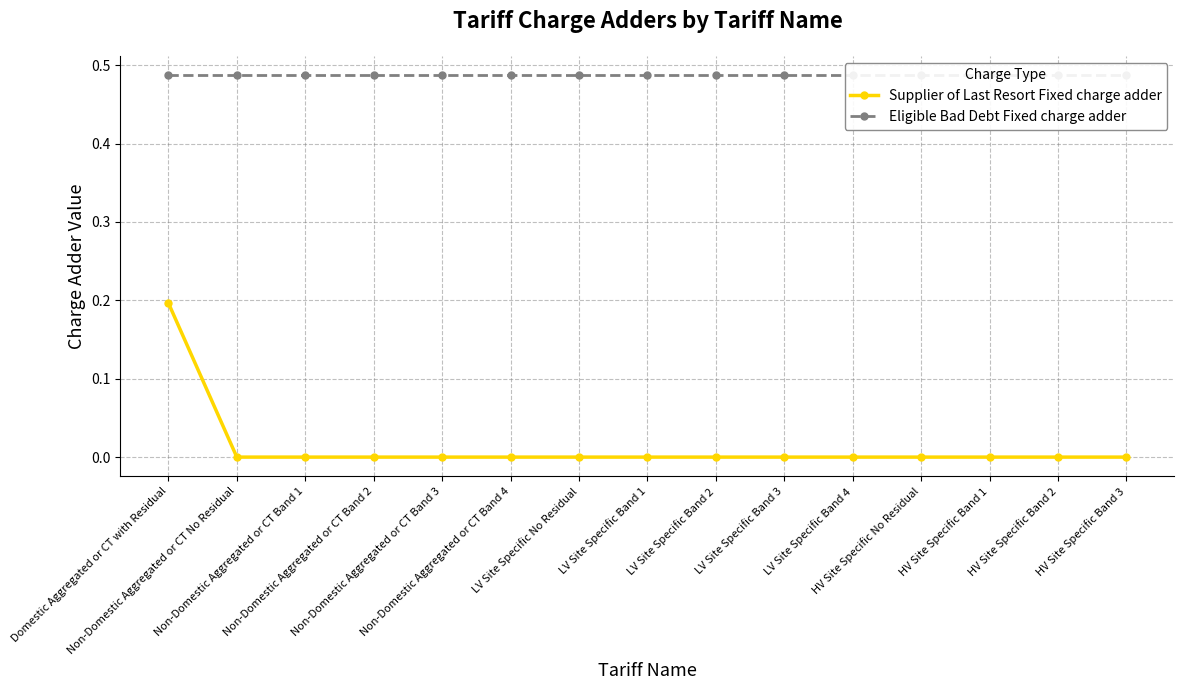

What is the difference between the maximum and minimum values in the Supplier of Last Resort Fixed charge adder series?

0.2